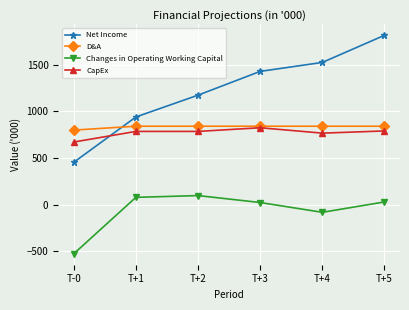

What is the maximum value for Net Income?

1815.0